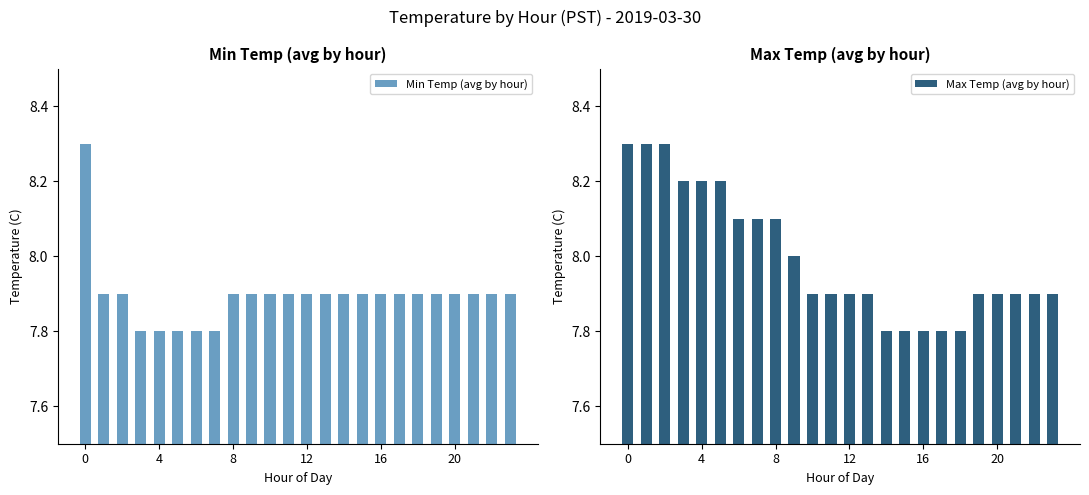

What is the total value across all series at 15?

15.7